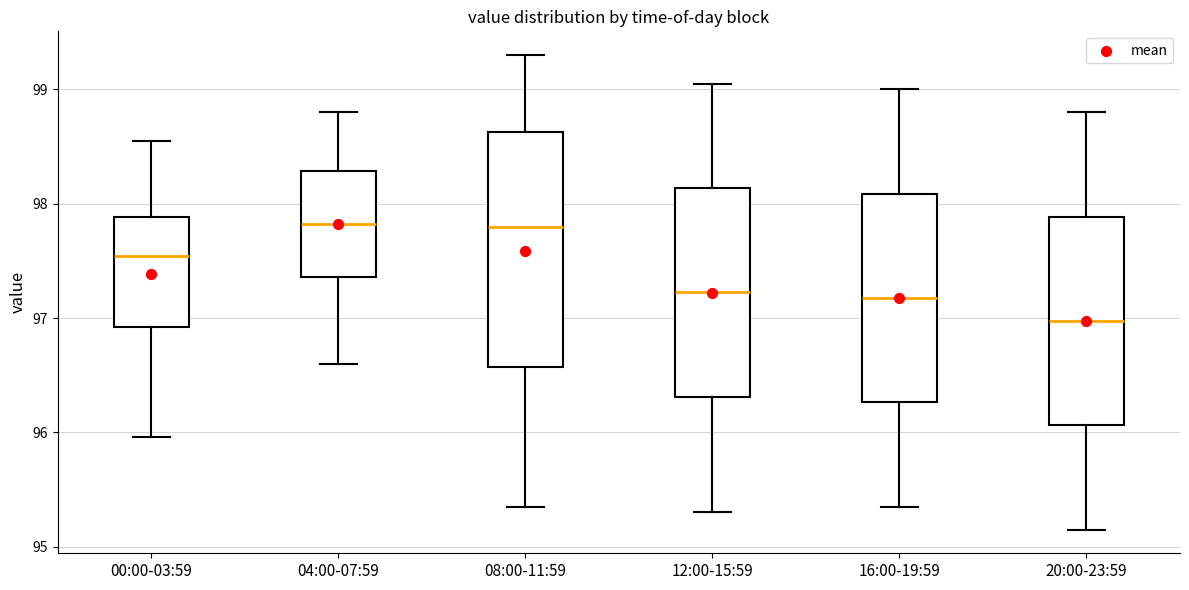

Reading left to right, transcribe this box plot: for each box, give where its median line is, the range the box spans, and where its two whiskers end, as read against the y-axis. The values are not printed on the chart, so give them approximately, as read against the axis.

00:00-03:59: median 97.5, box 96.9 to 97.9, whiskers 96.0 to 98.6
04:00-07:59: median 97.8, box 97.4 to 98.3, whiskers 96.6 to 98.8
08:00-11:59: median 97.8, box 96.6 to 98.6, whiskers 95.4 to 99.3
12:00-15:59: median 97.2, box 96.3 to 98.1, whiskers 95.3 to 99.1
16:00-19:59: median 97.2, box 96.3 to 98.1, whiskers 95.4 to 99.0
20:00-23:59: median 97.0, box 96.1 to 97.9, whiskers 95.2 to 98.8